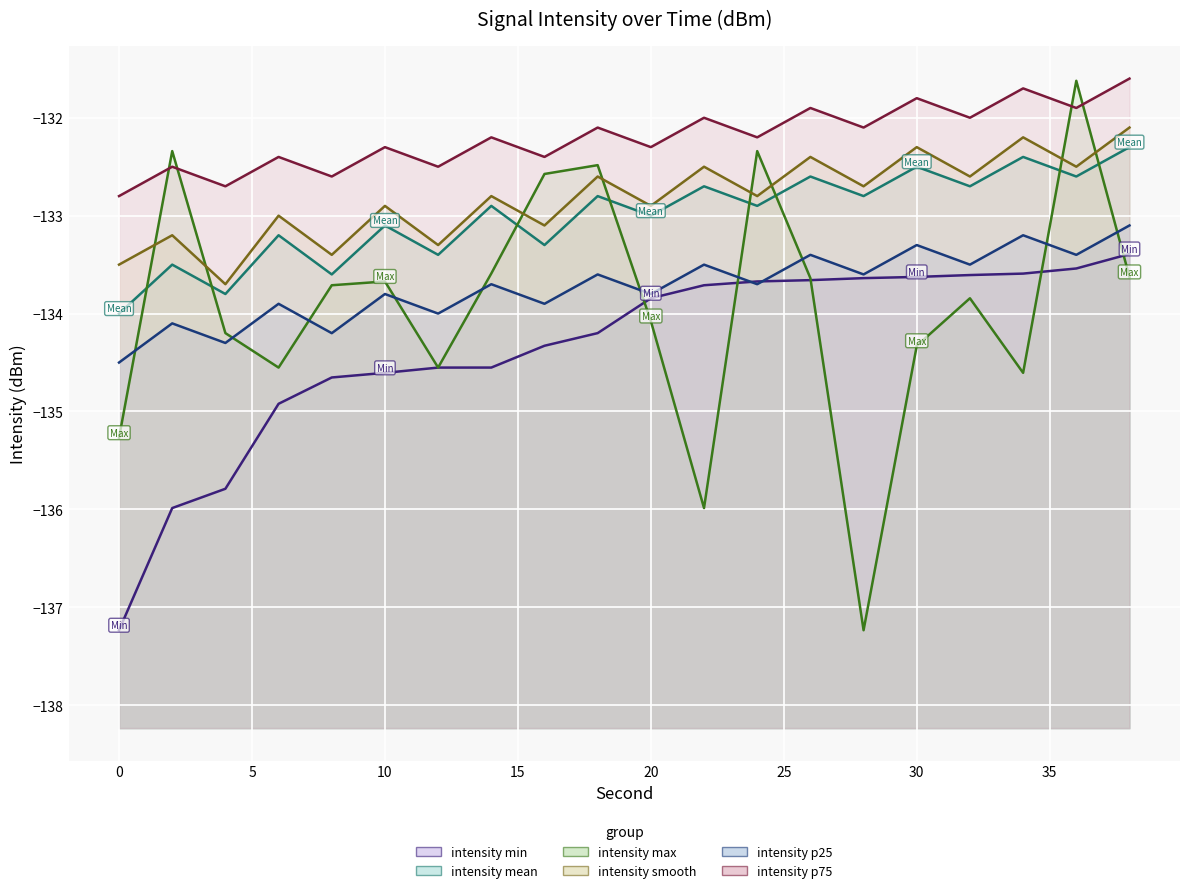

Reading left to right, what are all the values shown in this chart?

intensity_min_line: -137.2	-136.0	-135.8	-134.9	-134.7	-134.6	-134.6	-134.6	-134.3	-134.2	-133.8	-133.7	-133.7	-133.7	-133.6	-133.6	-133.6	-133.6	-133.5	-133.4
intensity_mean_line: -134.0	-133.5	-133.8	-133.2	-133.6	-133.1	-133.4	-132.9	-133.3	-132.8	-133.0	-132.7	-132.9	-132.6	-132.8	-132.5	-132.7	-132.4	-132.6	-132.3
intensity_max_line: -135.3	-132.3	-134.2	-134.6	-133.7	-133.7	-134.6	-133.6	-132.6	-132.5	-134.1	-136.0	-132.3	-133.6	-137.2	-134.3	-133.8	-134.6	-131.6	-133.6
intensity_smooth_line: -133.5	-133.2	-133.7	-133.0	-133.4	-132.9	-133.3	-132.8	-133.1	-132.6	-132.9	-132.5	-132.8	-132.4	-132.7	-132.3	-132.6	-132.2	-132.5	-132.1
intensity_p25_line: -134.5	-134.1	-134.3	-133.9	-134.2	-133.8	-134.0	-133.7	-133.9	-133.6	-133.8	-133.5	-133.7	-133.4	-133.6	-133.3	-133.5	-133.2	-133.4	-133.1
intensity_p75_line: -132.8	-132.5	-132.7	-132.4	-132.6	-132.3	-132.5	-132.2	-132.4	-132.1	-132.3	-132.0	-132.2	-131.9	-132.1	-131.8	-132.0	-131.7	-131.9	-131.6